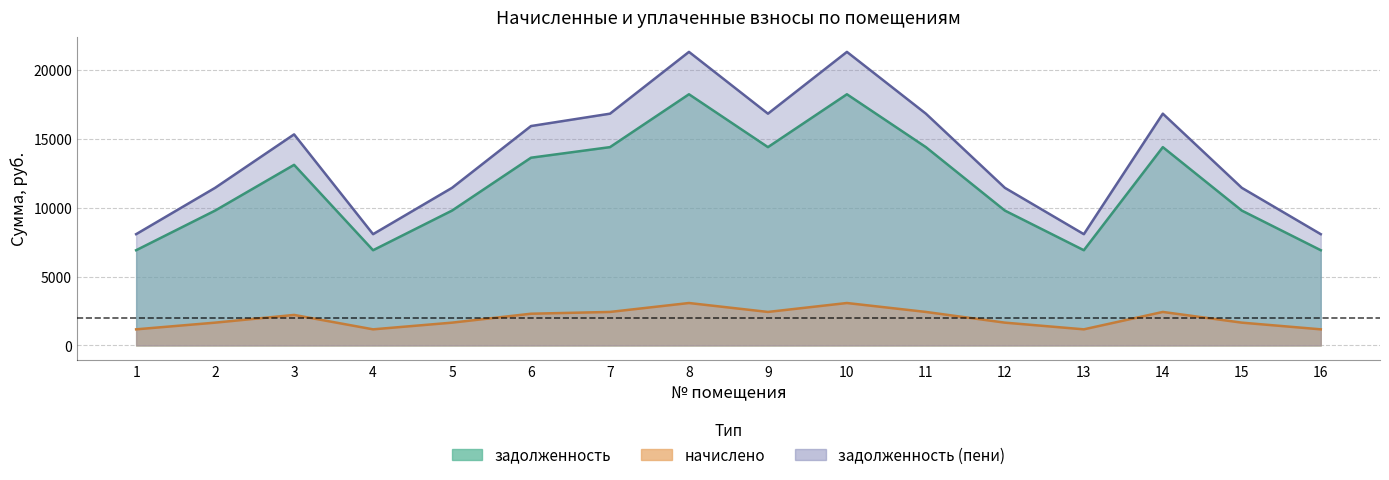

At which category does the chart reach its peak across all series?

8